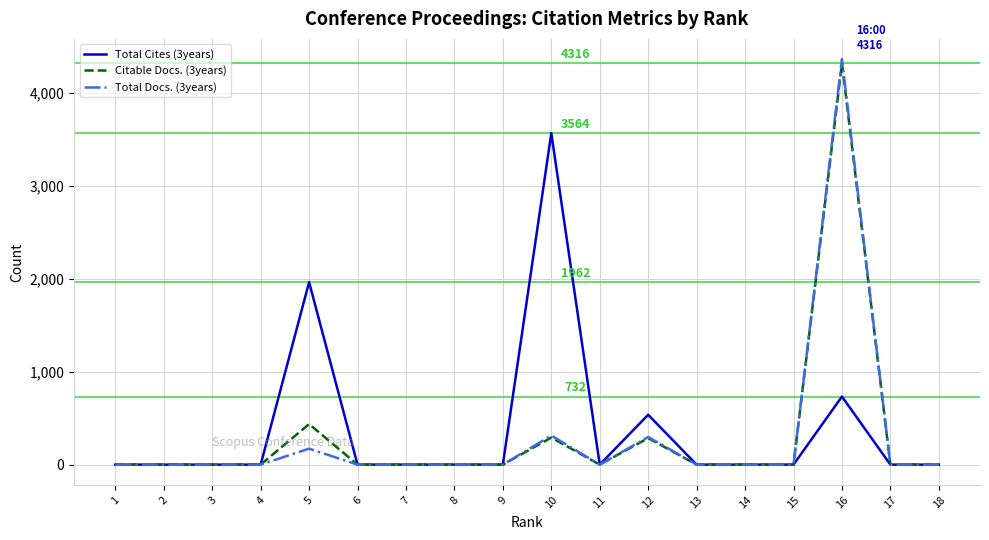

Is this an area chart (filled region under the line)?

No